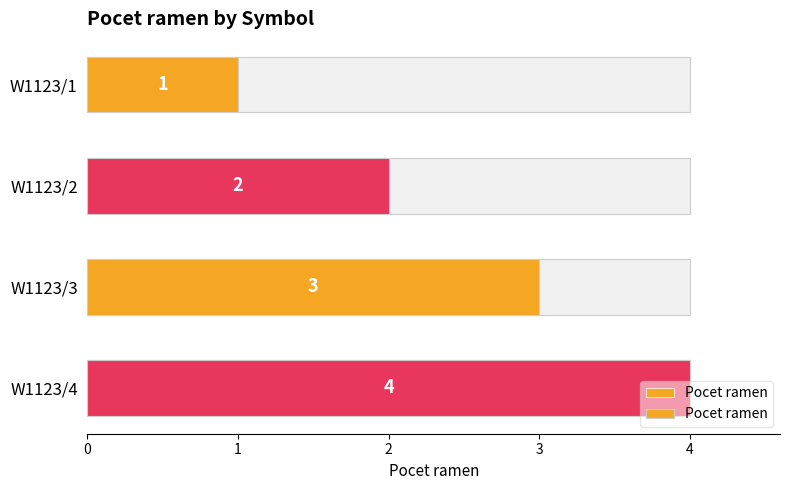

True or false: the data shows 1 at 0.

True